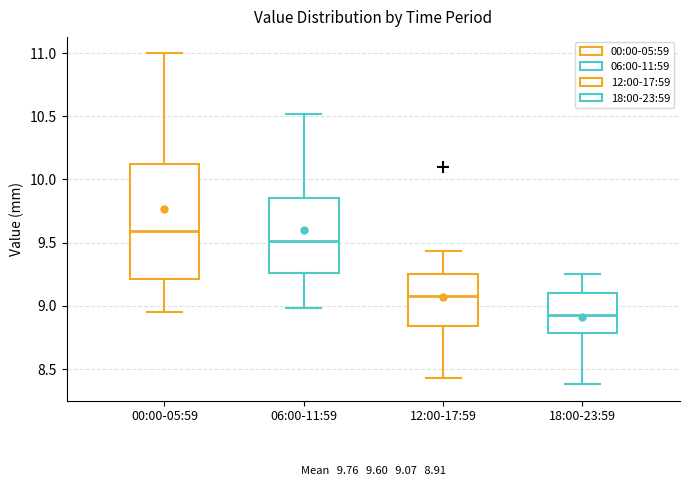

Which box has the lowest median line?

18:00-23:59